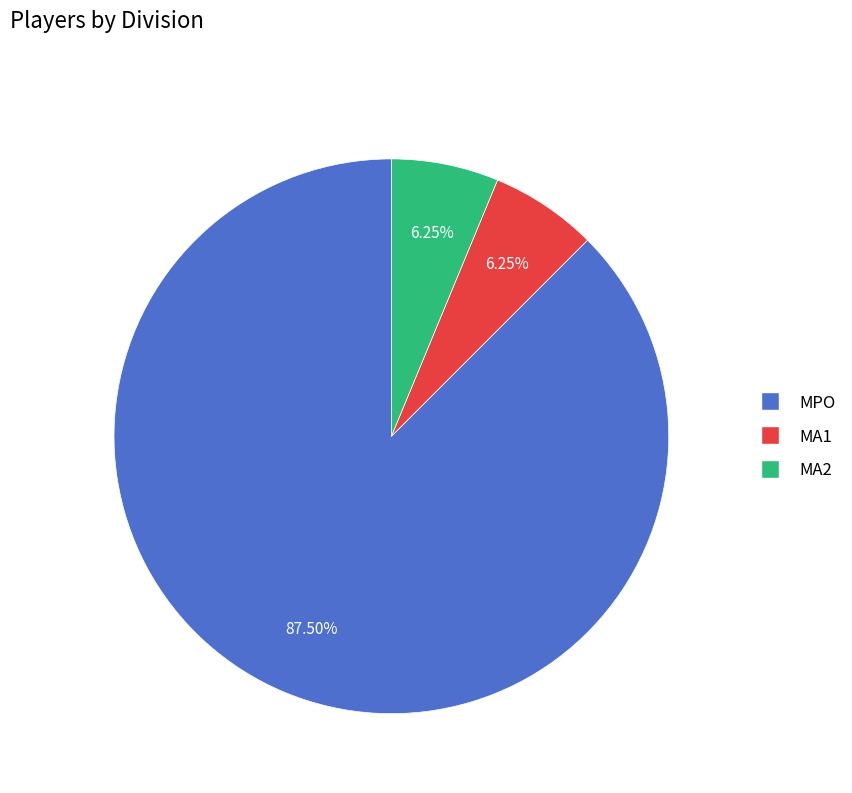

What is the ratio of the value at MA2 to the value at MA1?

1.0